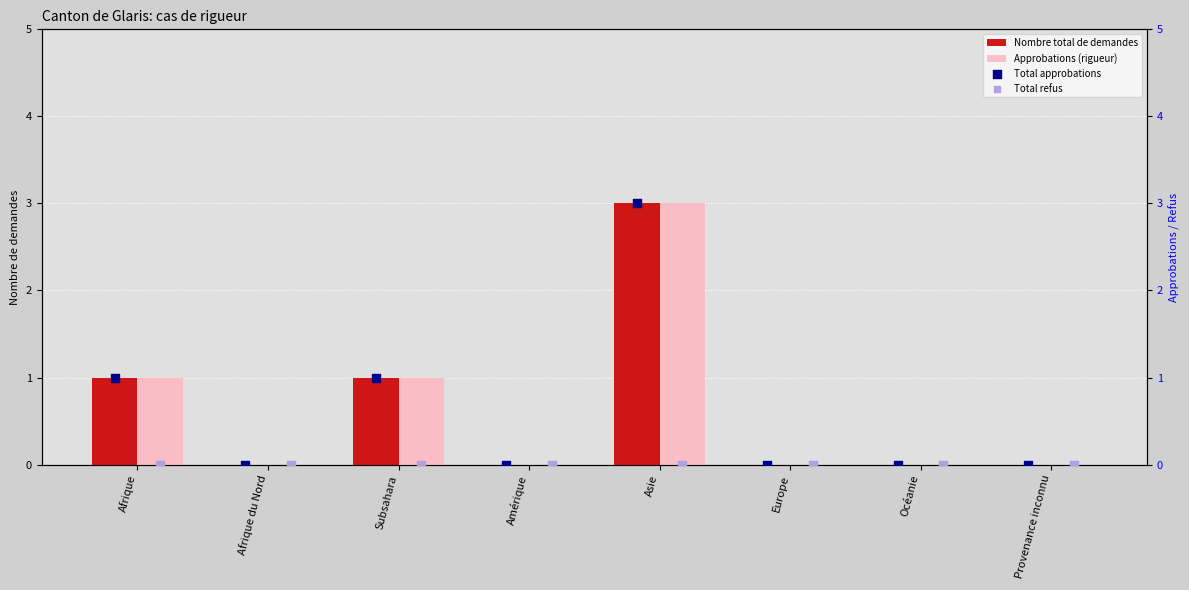

Which series contains the lowest Y value?

Nombre total de demandes